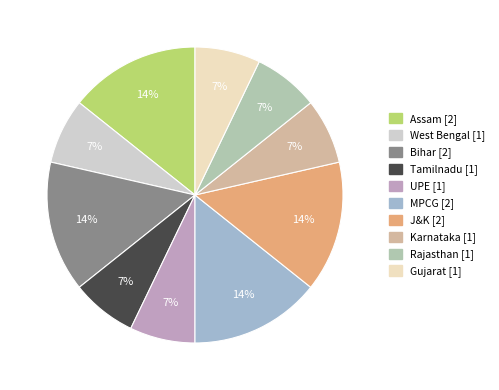

Is there a majority slice in this chart?

No